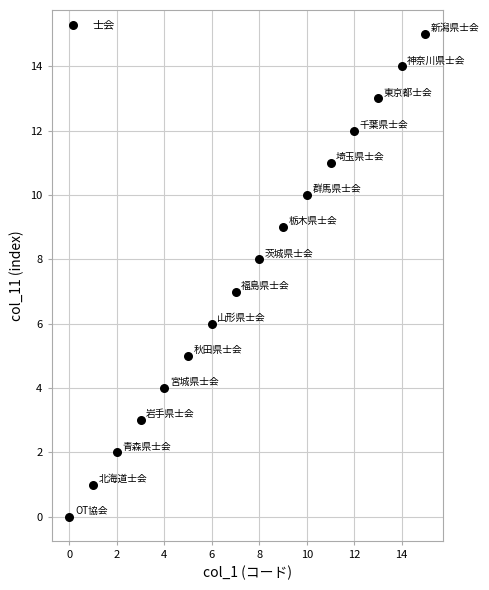

What is the range of Y values (max minus min)?

15